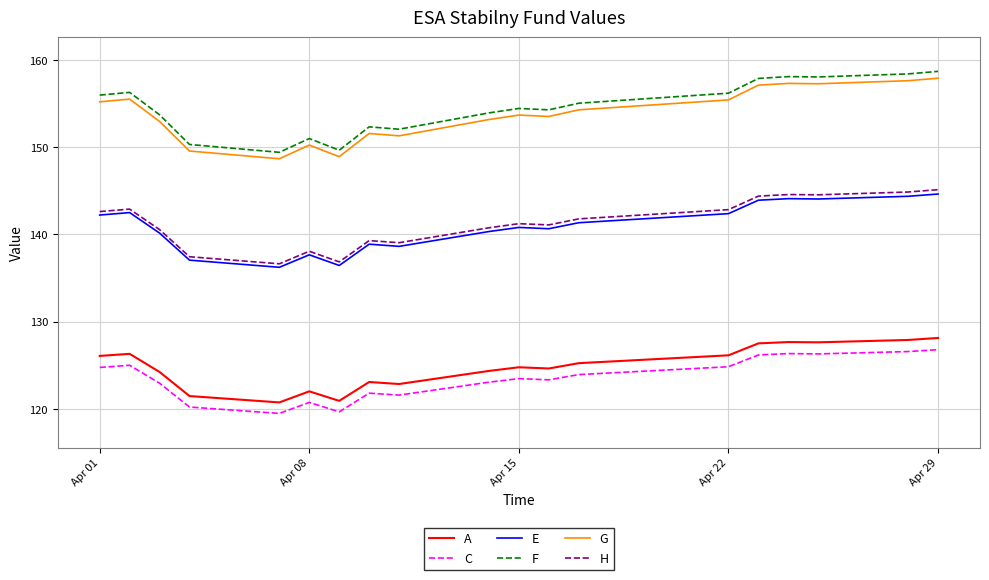

Which series has the largest range (max minus min)?

F